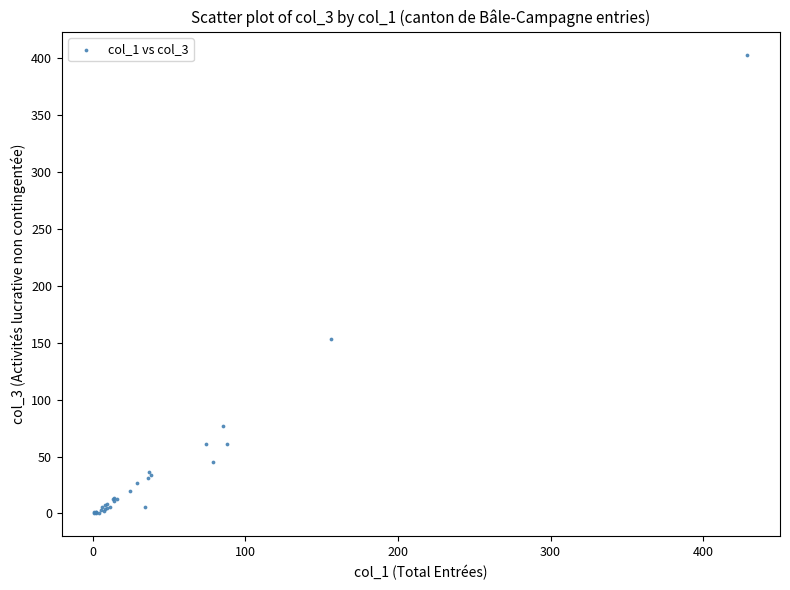

What Y value in the scatter plot is closest to 201?

153